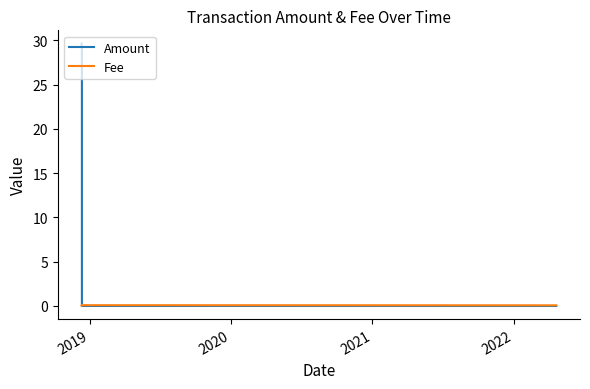

Does the chart have visible grid lines?

No